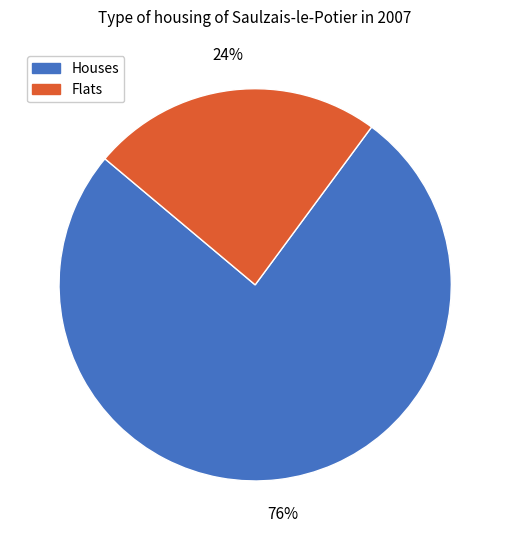

To the nearest percent, what is the difference between the largest and smallest slice percentages?

52%